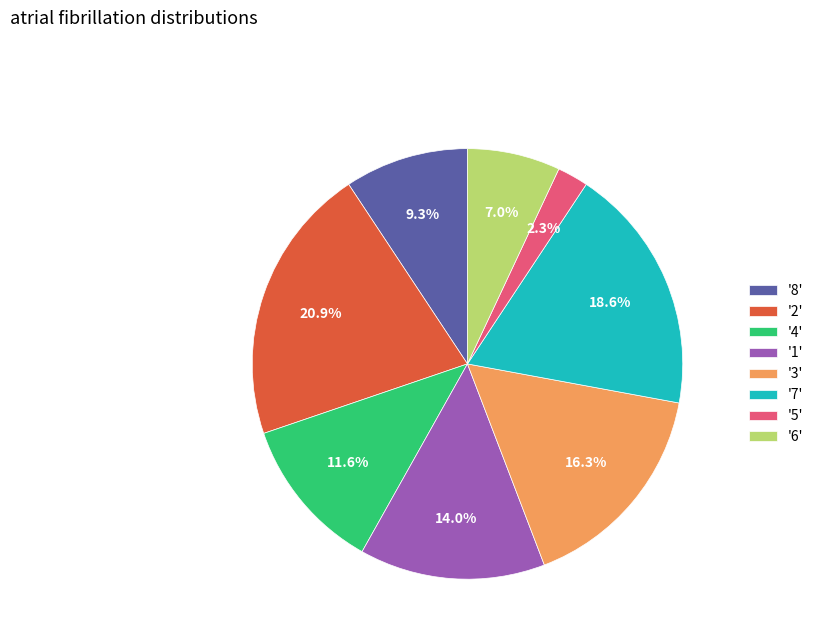

What is the ratio of the value at '6' to the value at '2'?

0.3